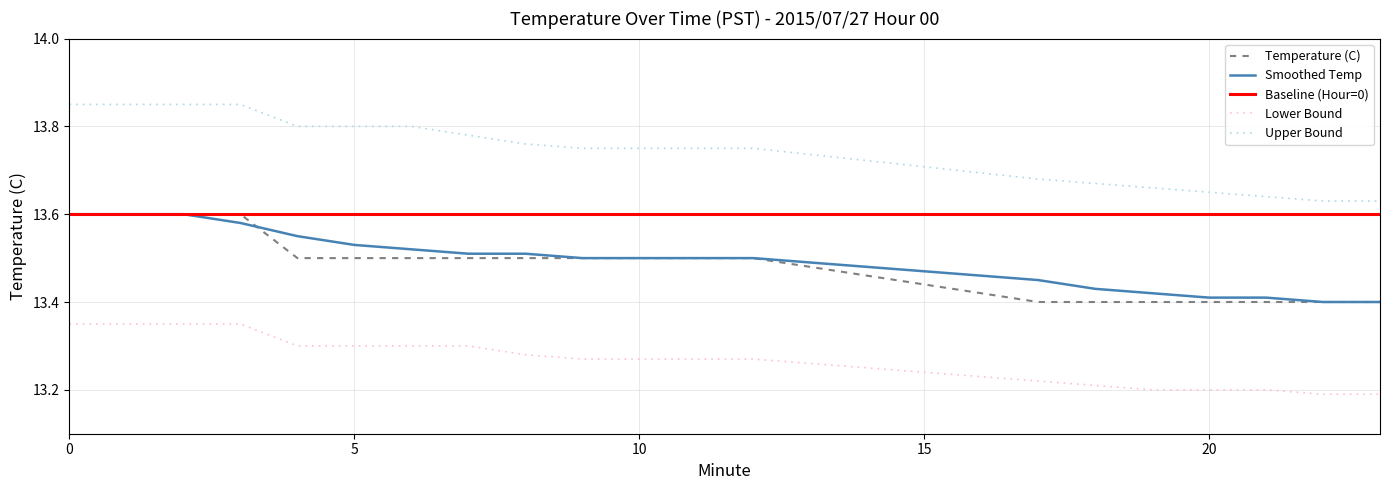

True or false: Upper Bound and Smoothed Temp cross at least once.

False